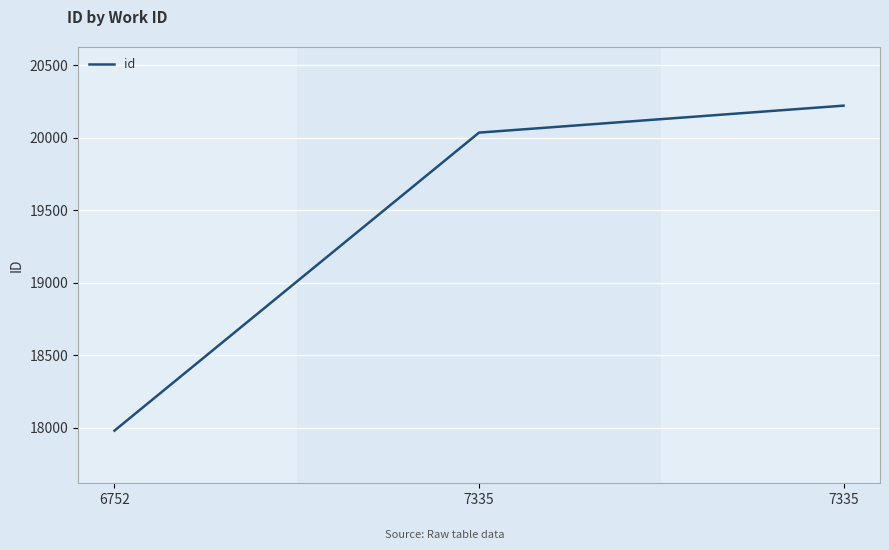

How many distinct data groups are displayed?

1